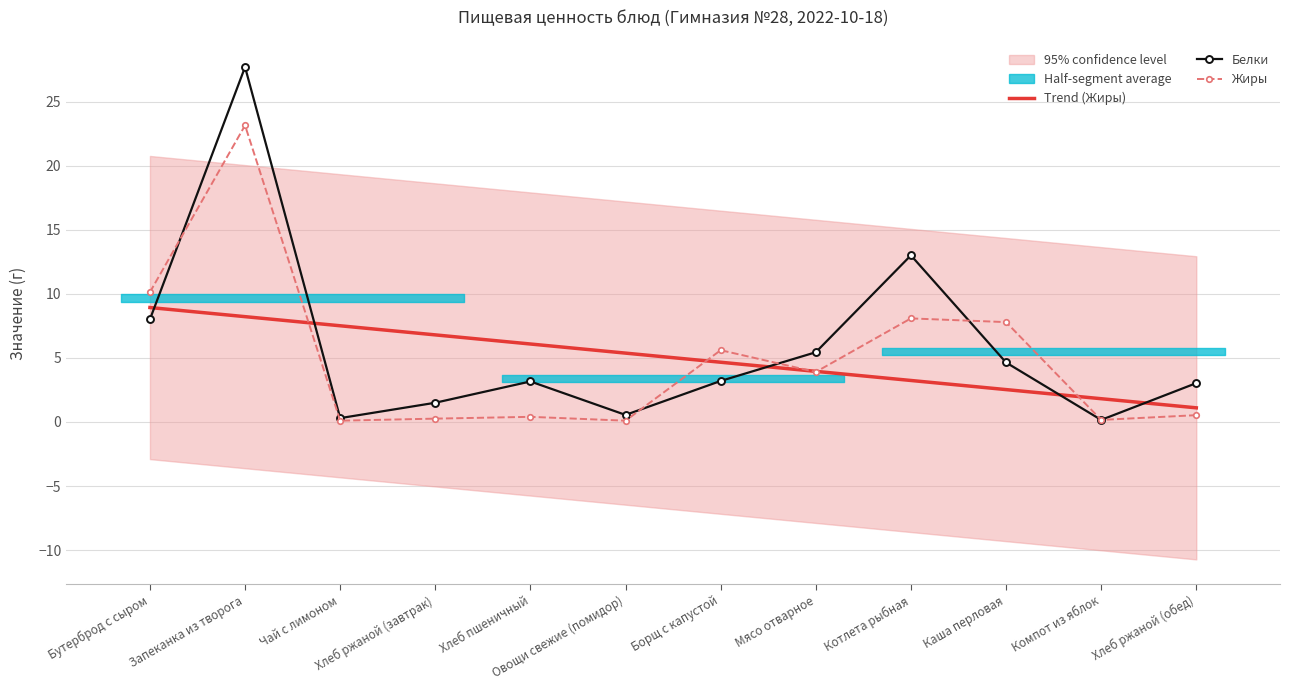

List the labels in order of Жиры value, smallest first.

Чай с лимоном, Овощи свежие (помидор), Компот из яблок, Хлеб ржаной (завтрак), Хлеб пшеничный, Хлеб ржаной (обед), Мясо отварное, Борщ с капустой, Каша перловая, Котлета рыбная, Бутерброд с сыром, Запеканка из творога